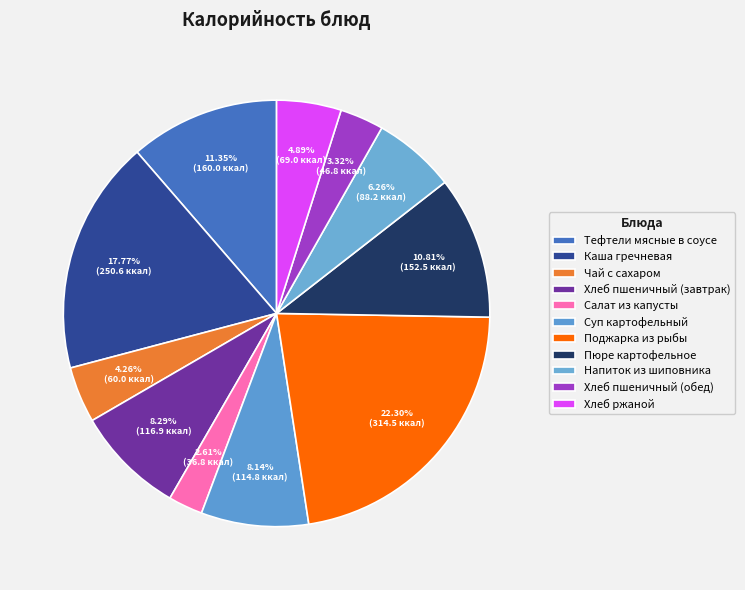

How many slices are in this pie chart?

11